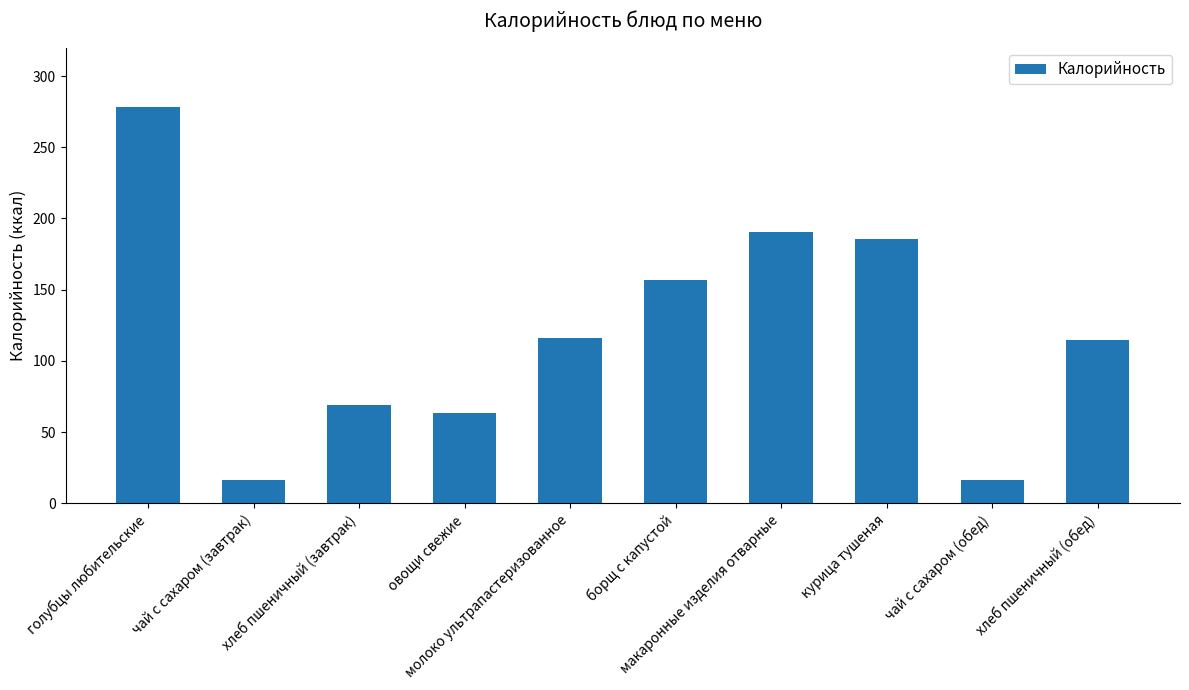

What is the label of the 10th bar from the left?

хлеб пшеничный (обед)